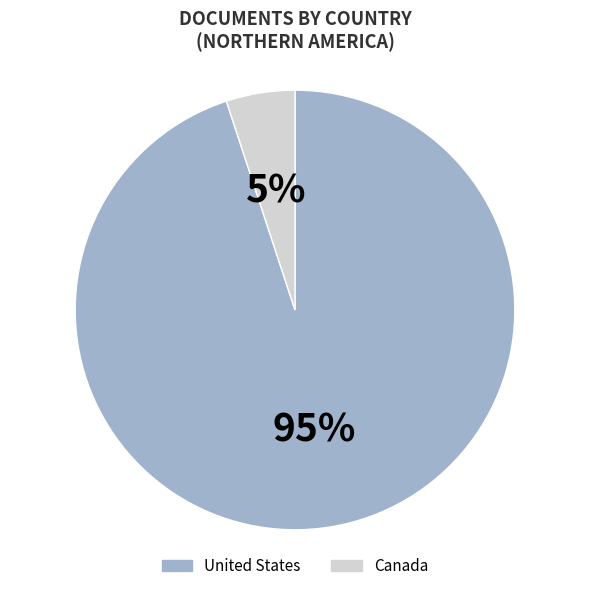

Which slice is the smallest?

Canada